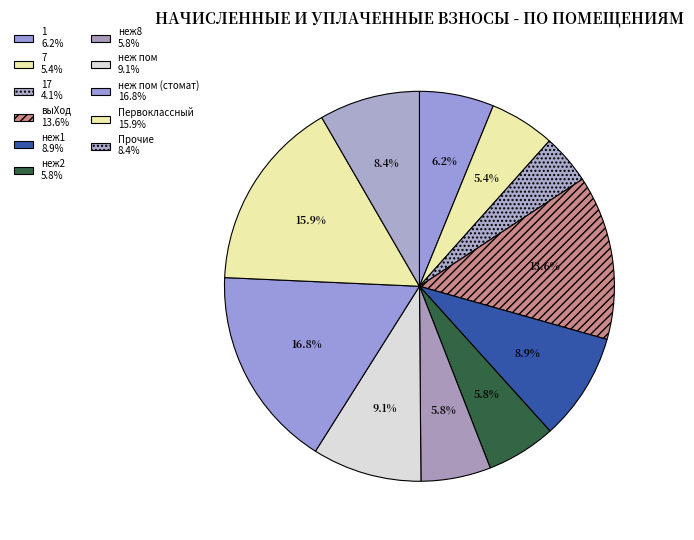

How many segments does this pie chart have?

11